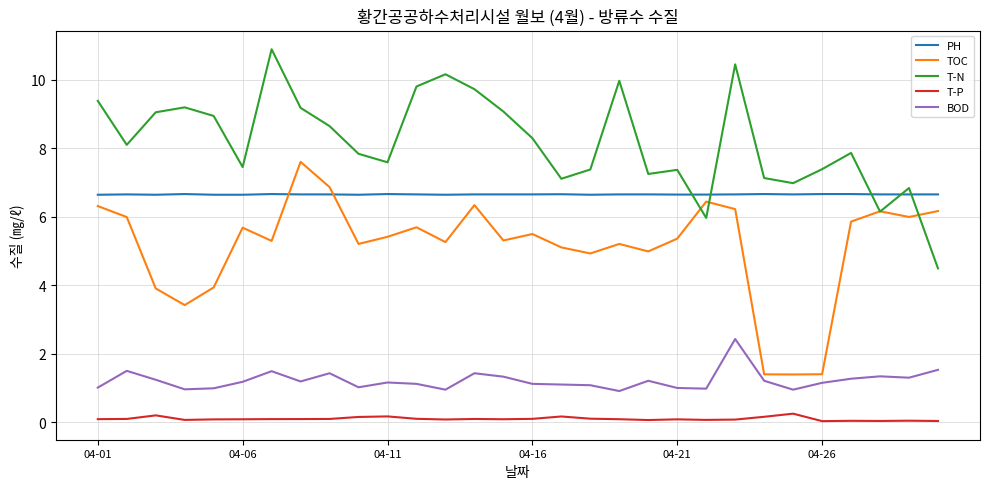

Which series has the largest range (max minus min)?

T-N